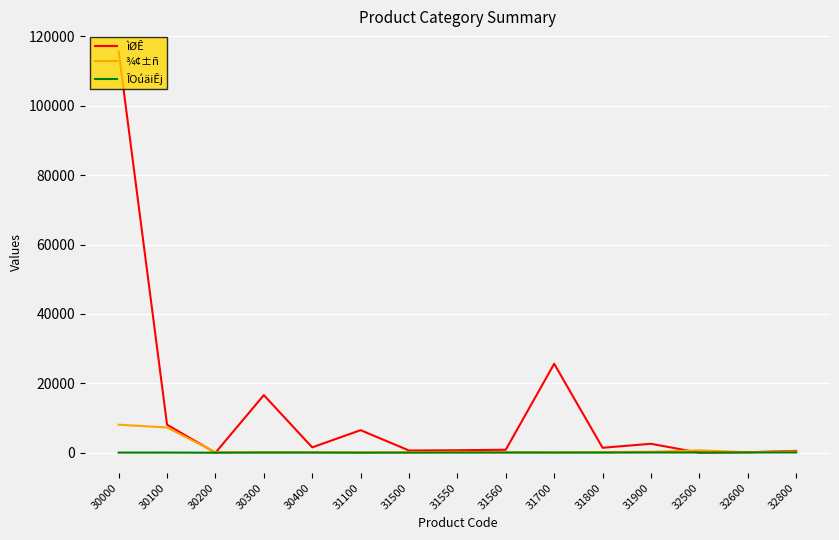

The value of ìØÊ at 32500 is 28.0. True or false?

True